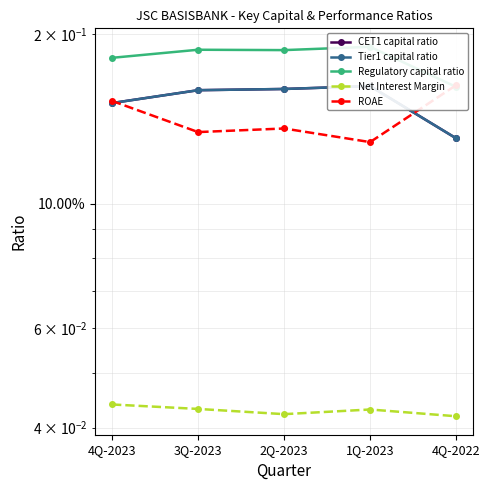

Which category has the lowest value across all series?

4Q-2022